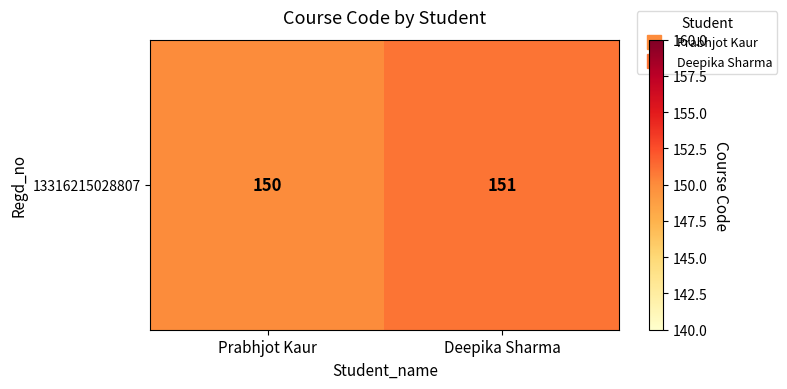

Read the value at Prabhjot Kaur.

150